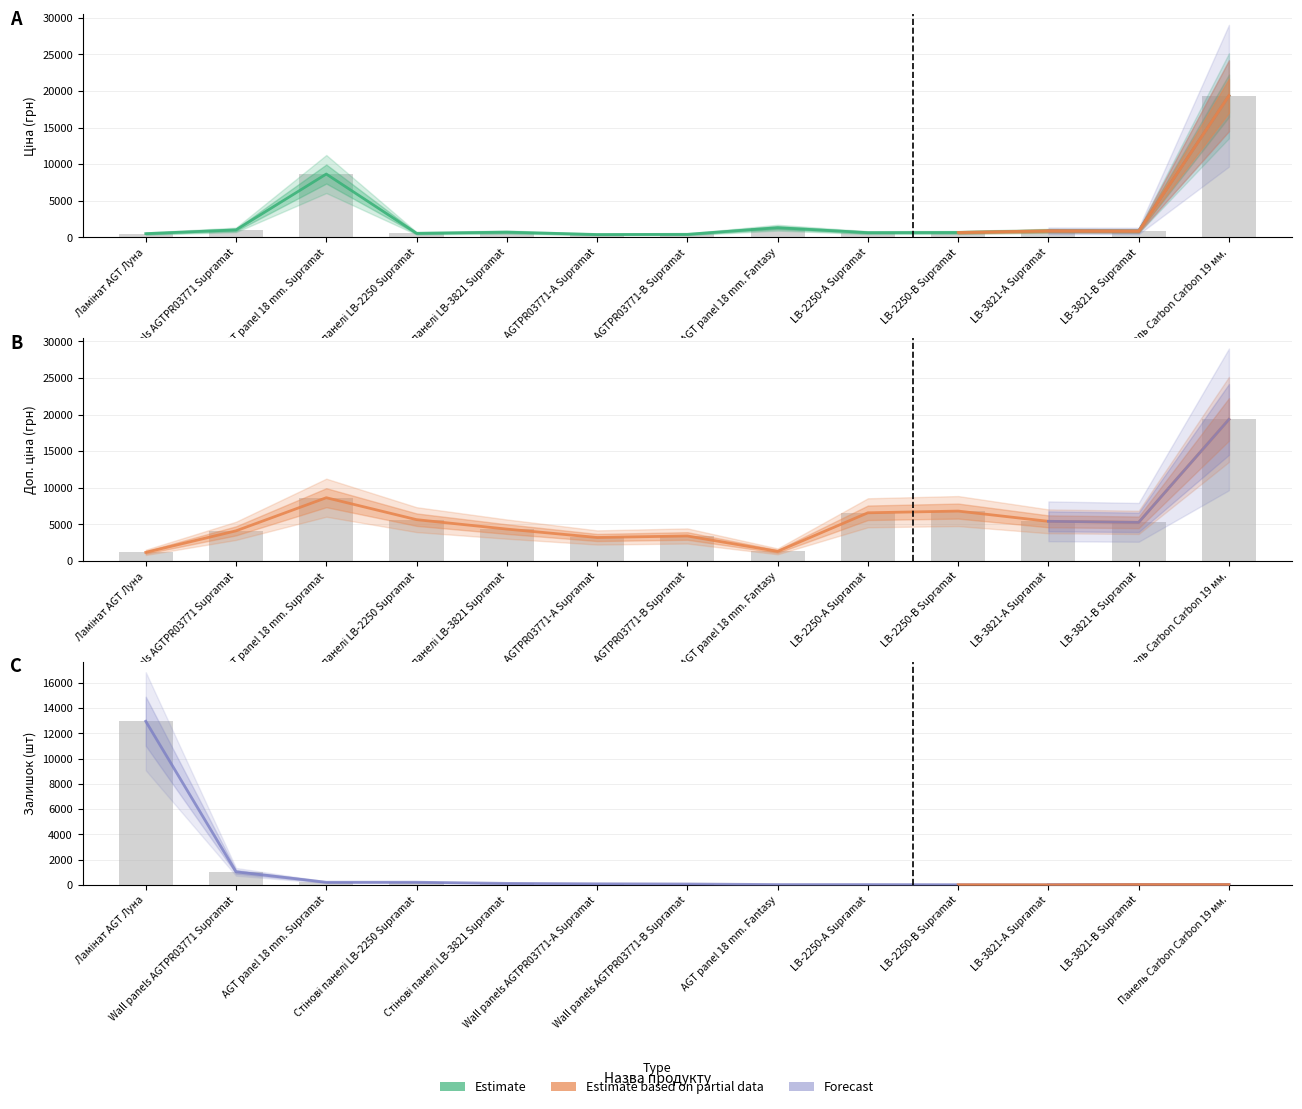

What is the sum of the Доп. ціна values at Wall panels AGTPR03771-А Supramat and Ламінат AGT Луна?

4425.8